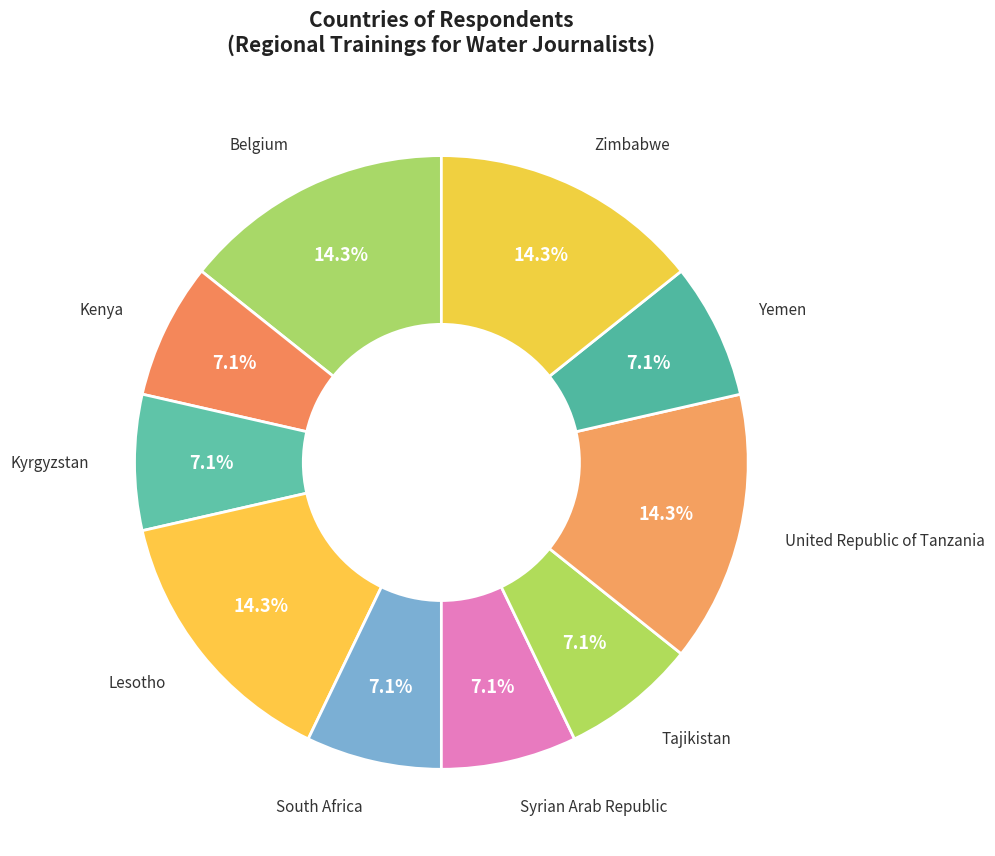

To the nearest percent, what is the average slice percentage?

10%